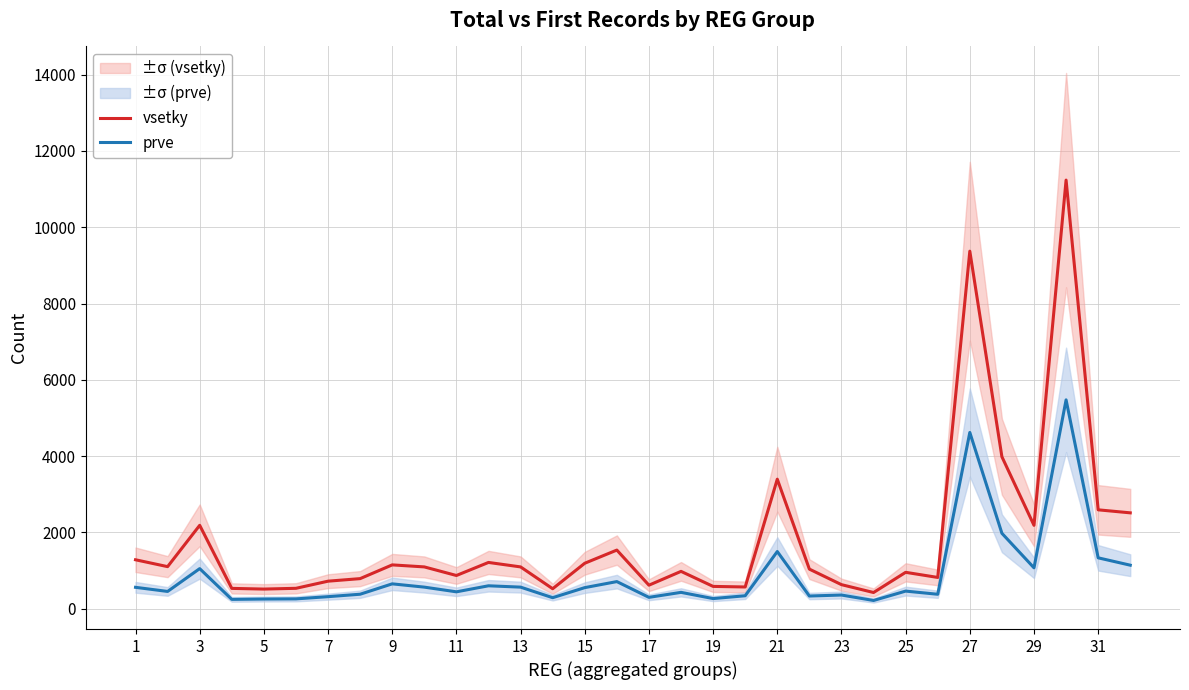

Is the value of prve at 27 greater than the value of vsetky at 9?

Yes